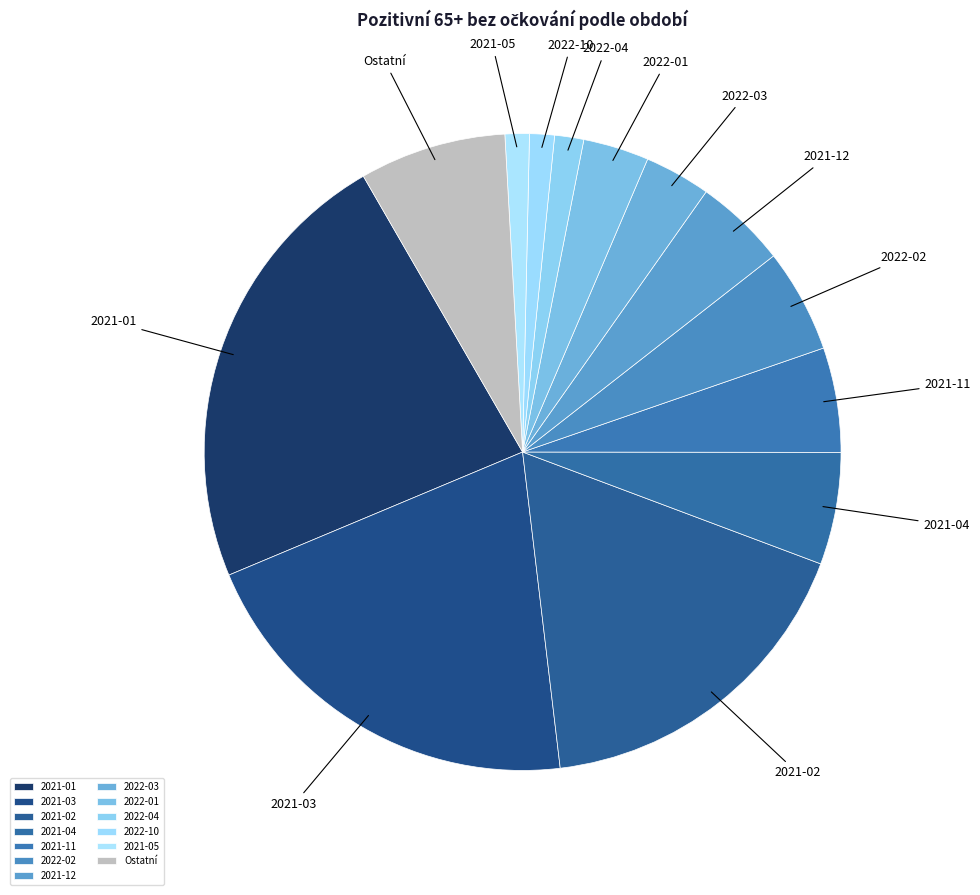

Is 2021-02 the majority of the pie?

No